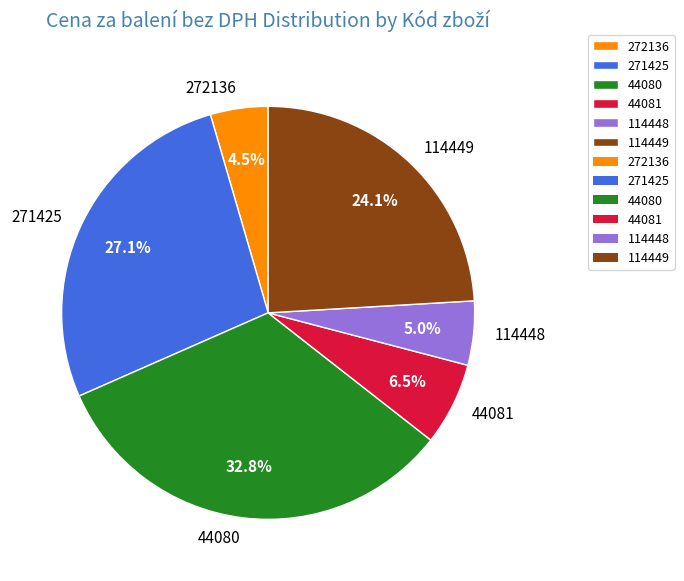

Count the number of slices in the pie.

6